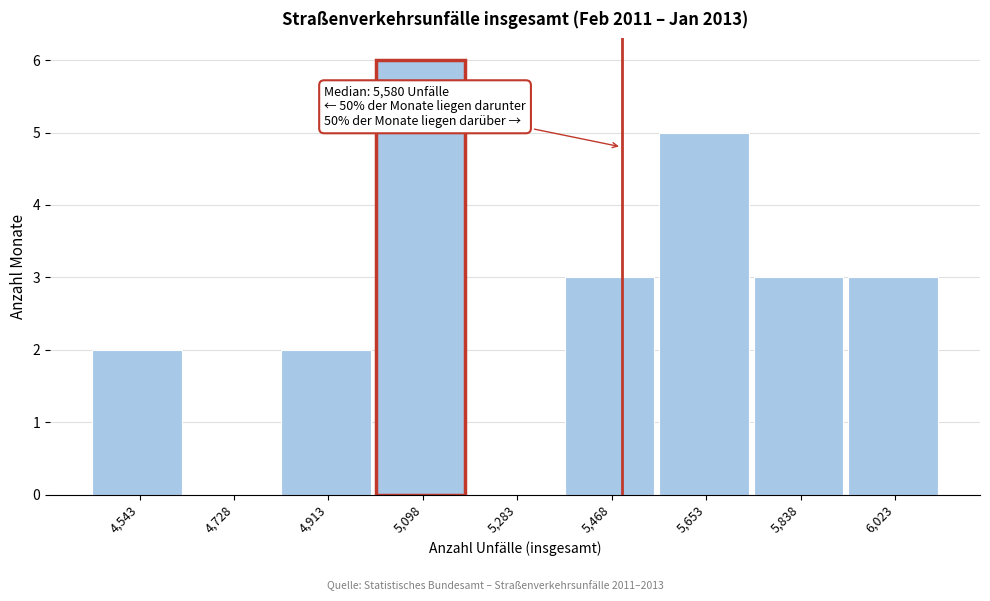

Reading left to right, extract all data points from this chart.

4,543=2	4,728=0	4,913=2	5,098=6	5,283=0	5,468=3	5,653=5	5,838=3	6,023=3